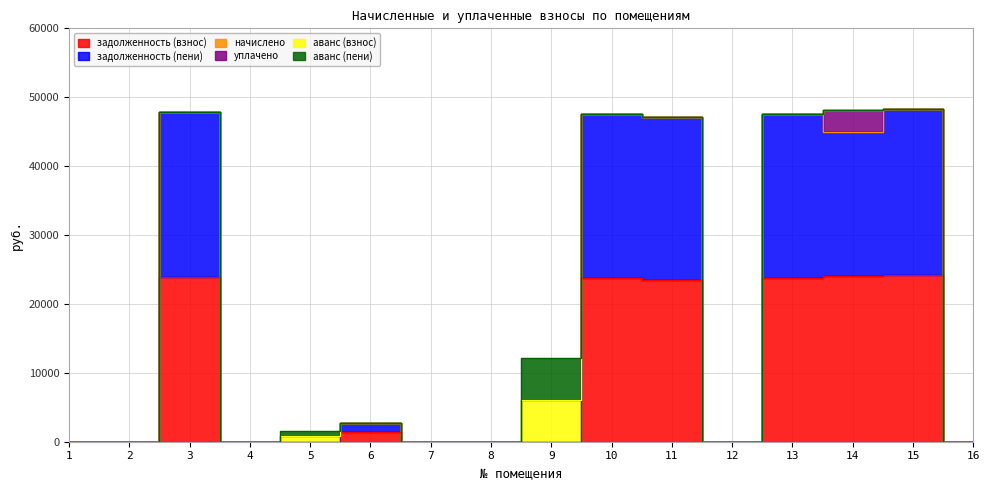

What is the sum of all задолженность (взнос) values?

144572.5